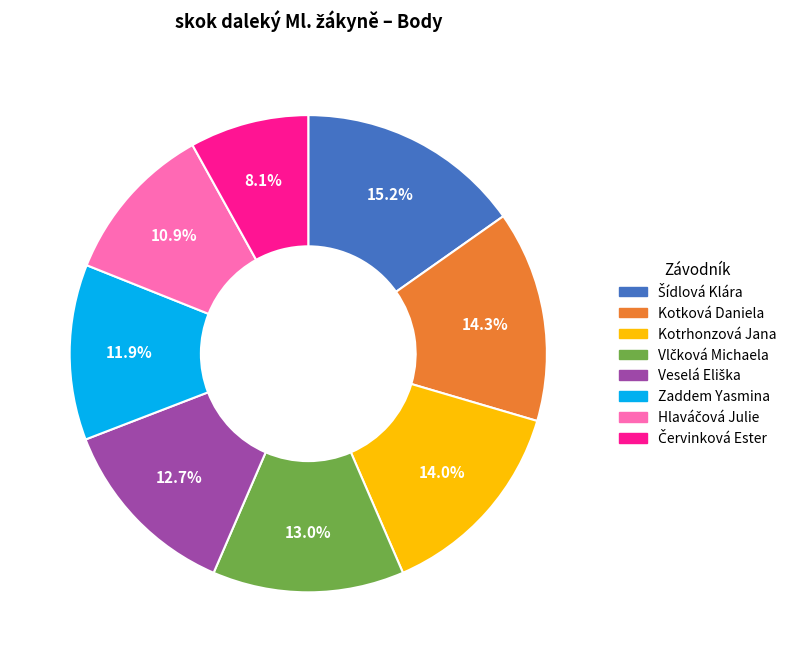

Is there a majority slice in this chart?

No